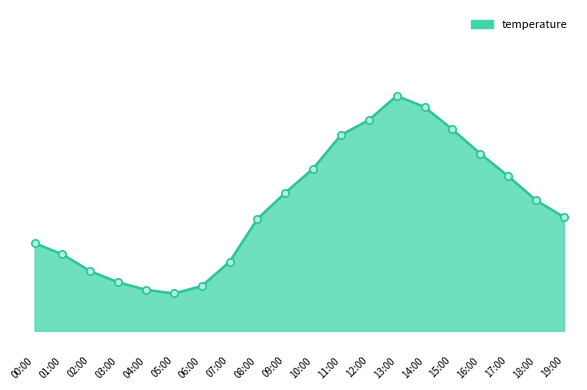

Approximately how many times larger is the value at 19:00 compared to 03:00?

1.3